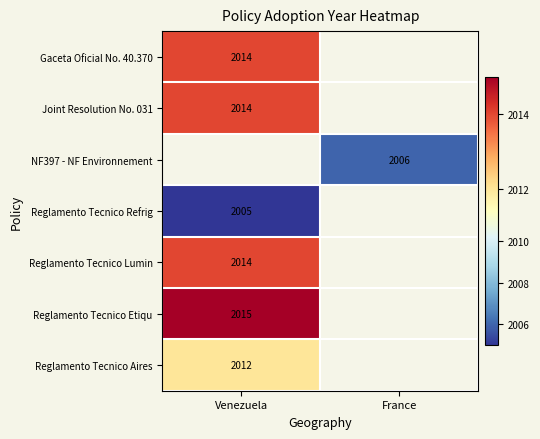

True or false: Reglamento Tecnico Aires has a value of 3539 at Venezuela.

False